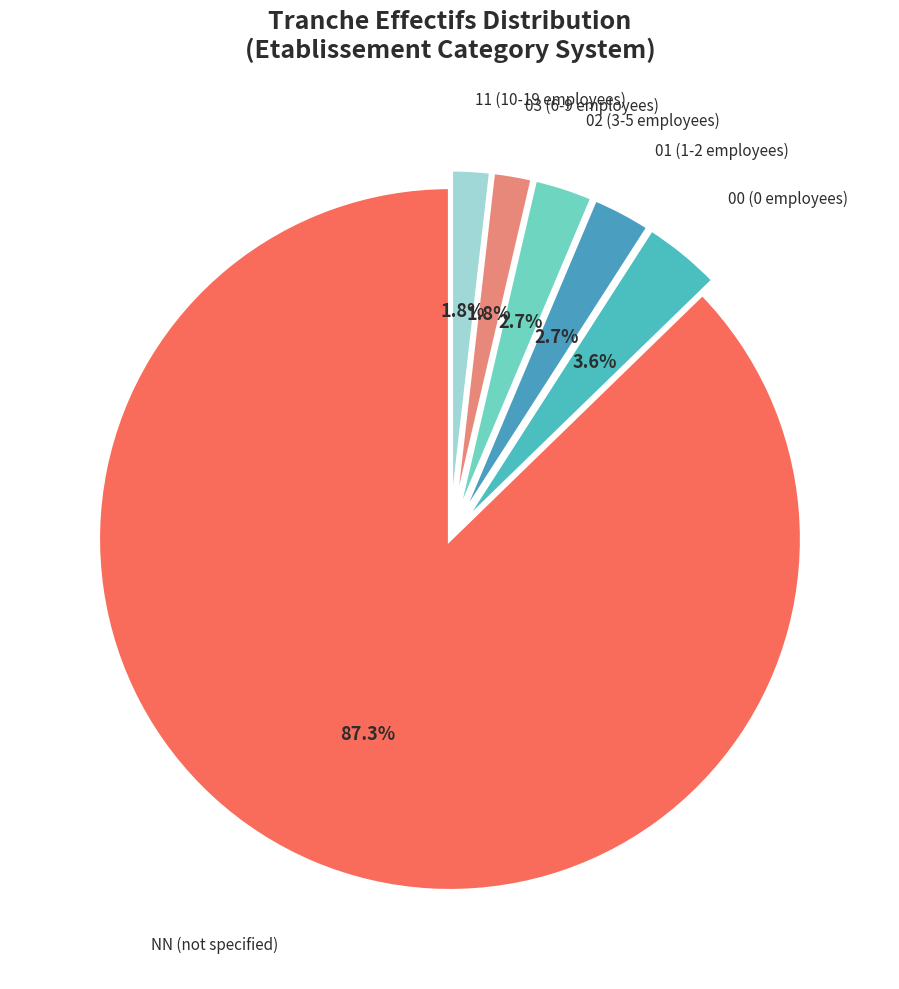

To the nearest percent, what is the combined percentage of 01 and NN?

90%